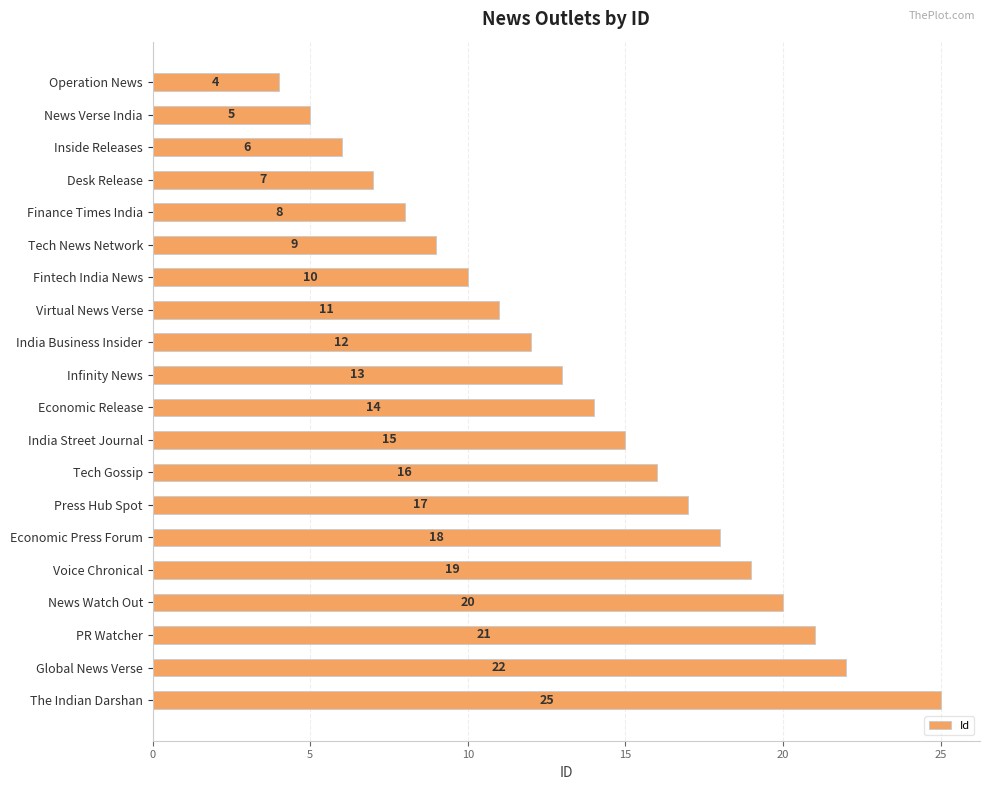

How many data points does each series have?

20